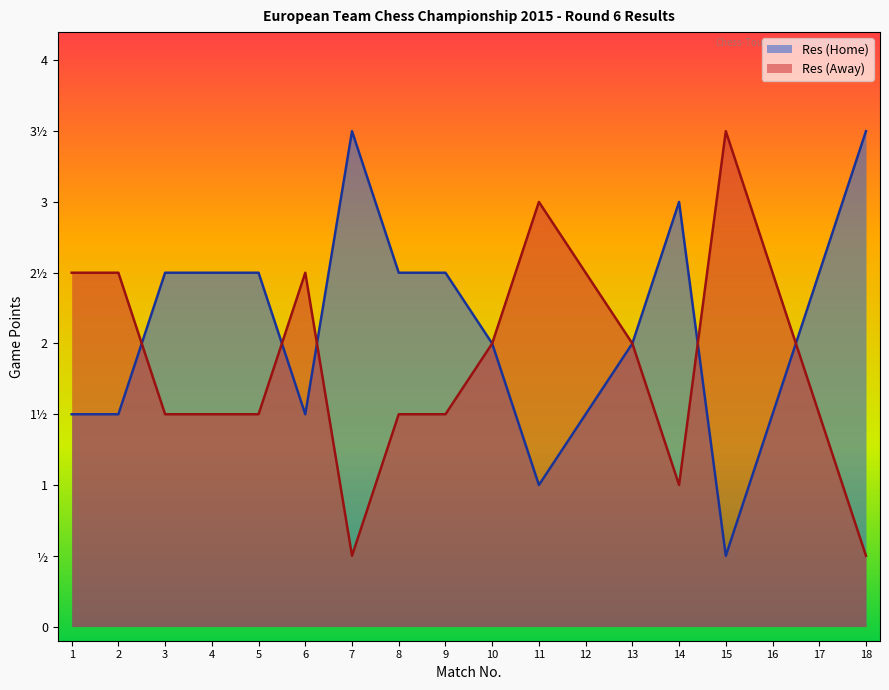

What is the value of the Res (Home) point at the 7th from the left?

3.5